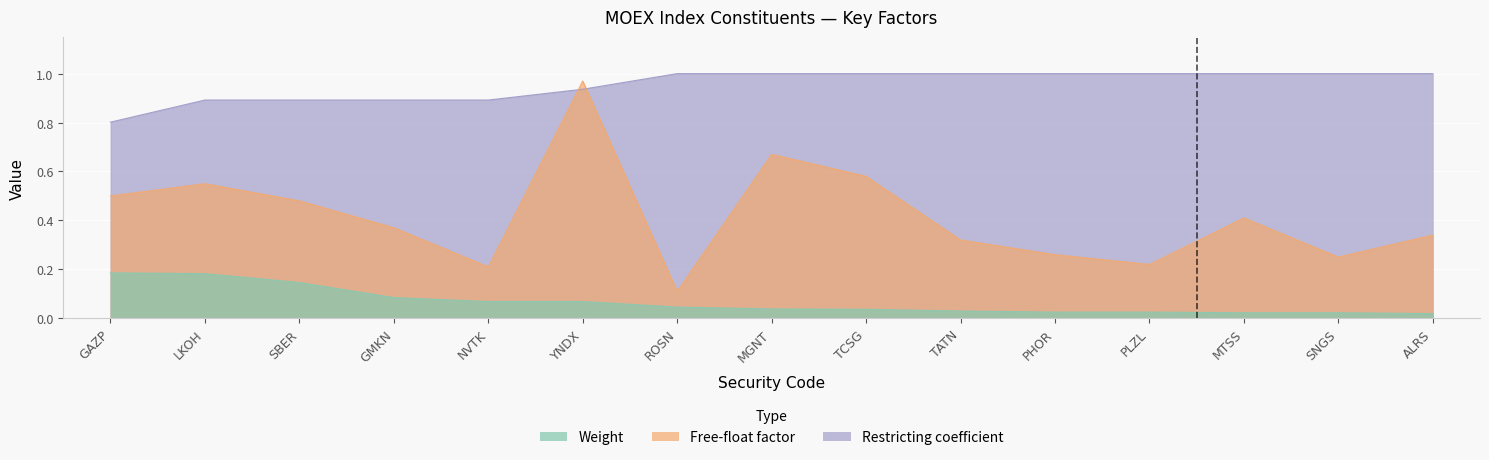

True or false: Weight and Free-float factor intersect in this chart.

False